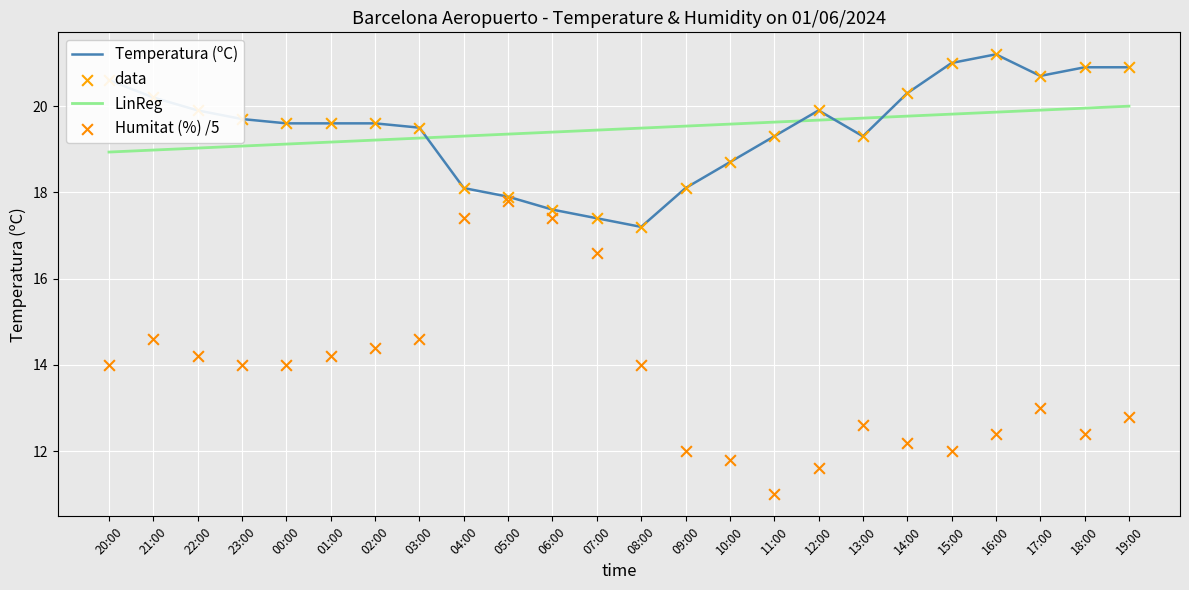

Which series has the largest total across all categories?

LinReg